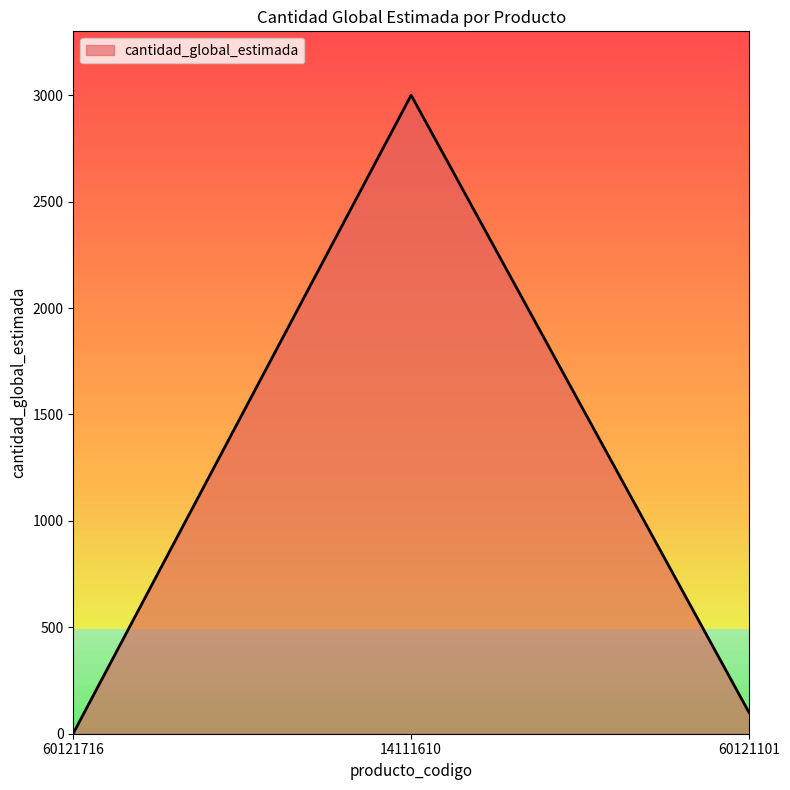

Reading left to right, transcribe all the data shown in this chart.

60121716=2	14111610=3000	60121101=100